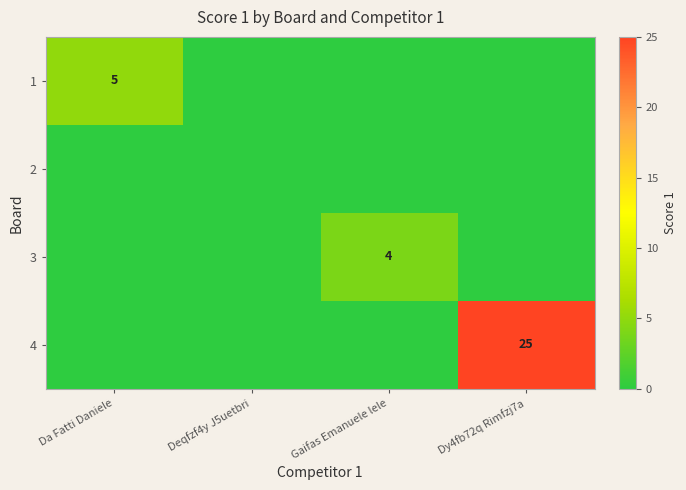

Is it true that 1 equals 3 at Da Fatti Daniele?

False